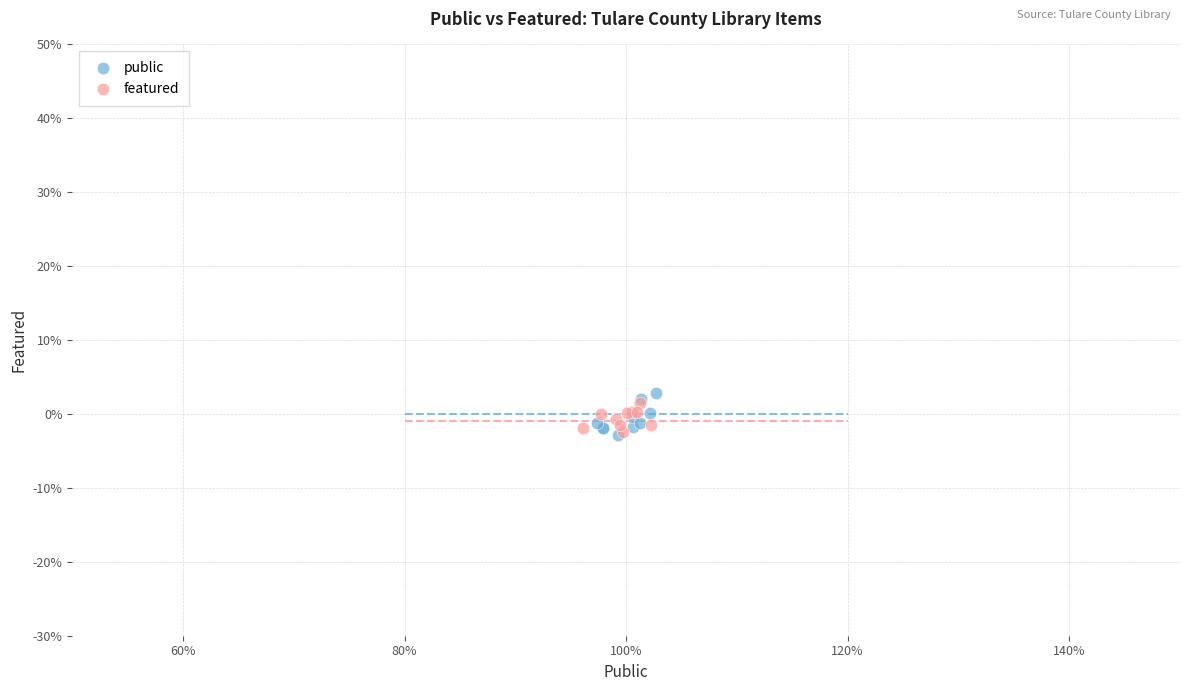

What are all the series names shown in the legend?

public, featured